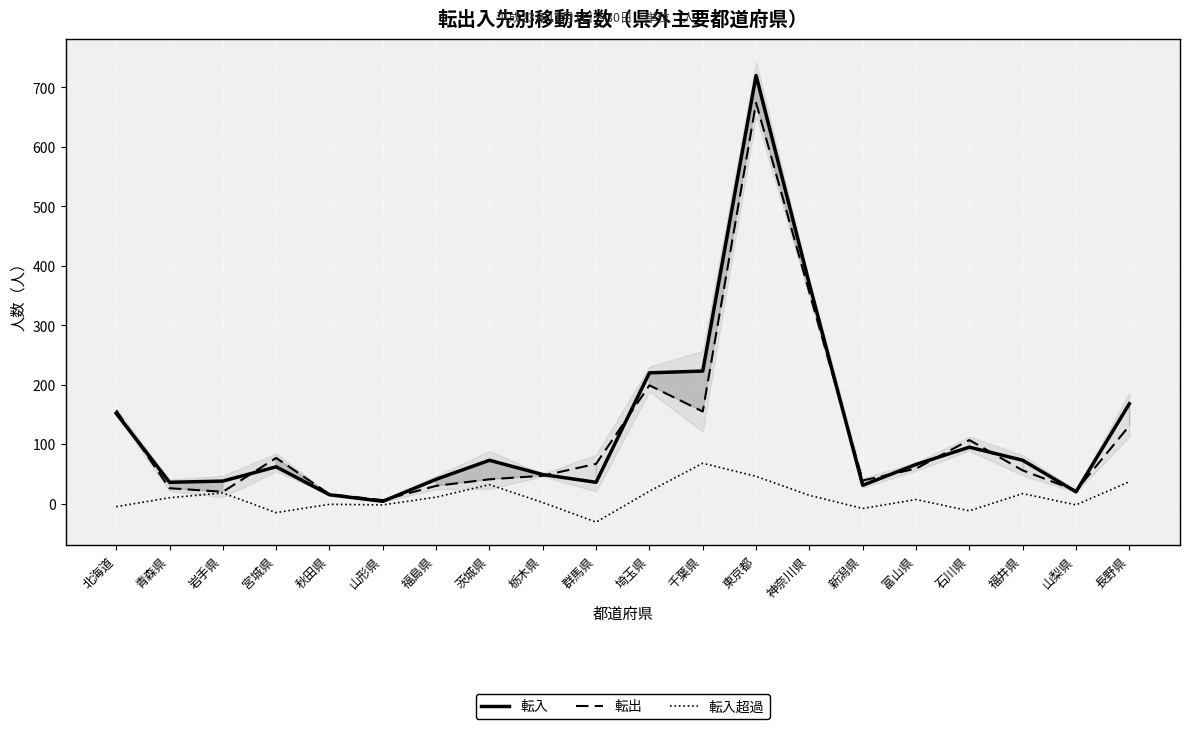

What is the label of the 4th point from the left?

宮城県